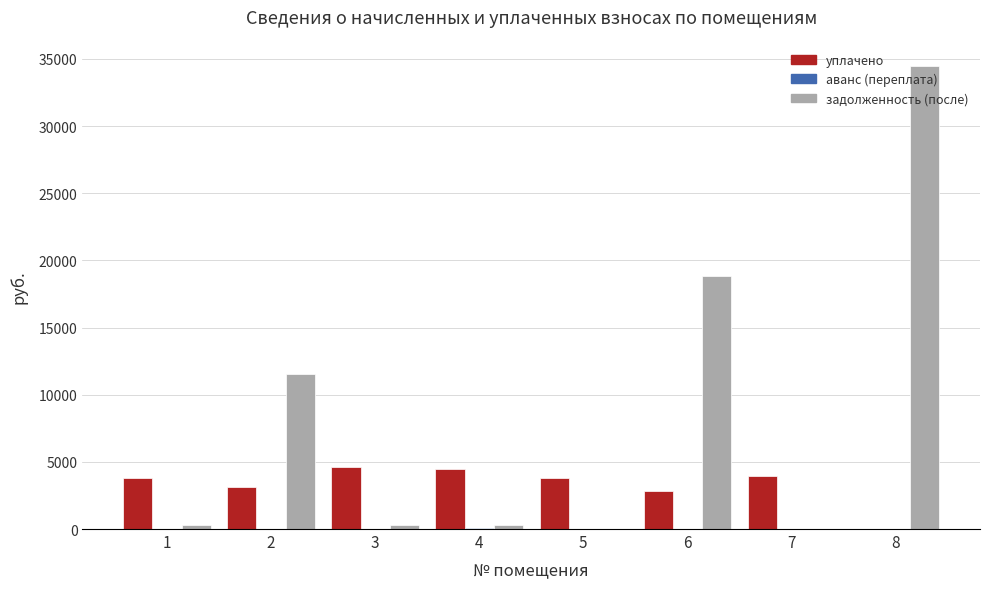

What is the greatest value displayed?

34502.2